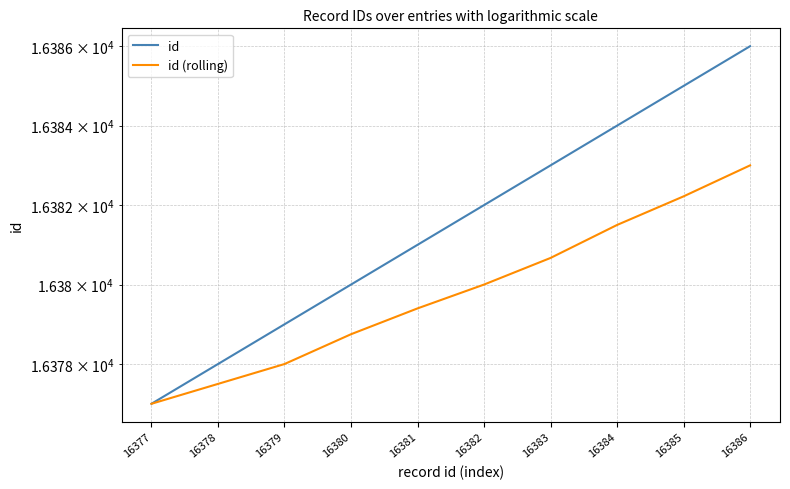

What is the minimum value for id?

16377.0